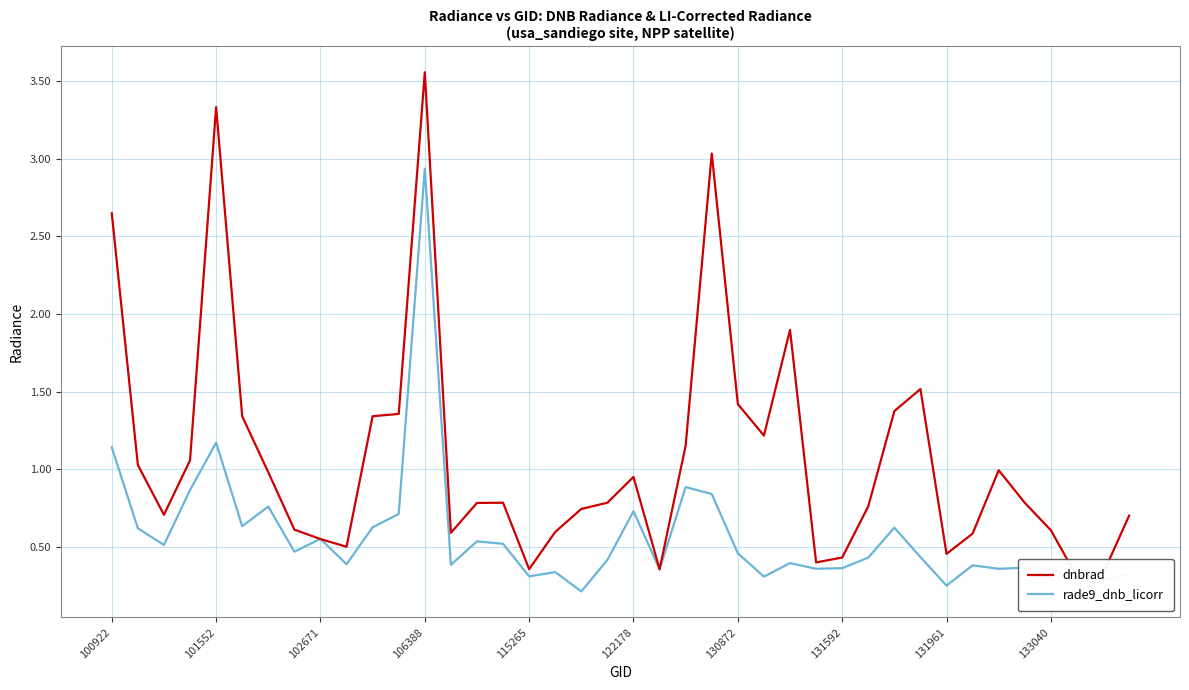

In dnbrad, how many points are lower than both neighbors (excluding endpoints)?

9